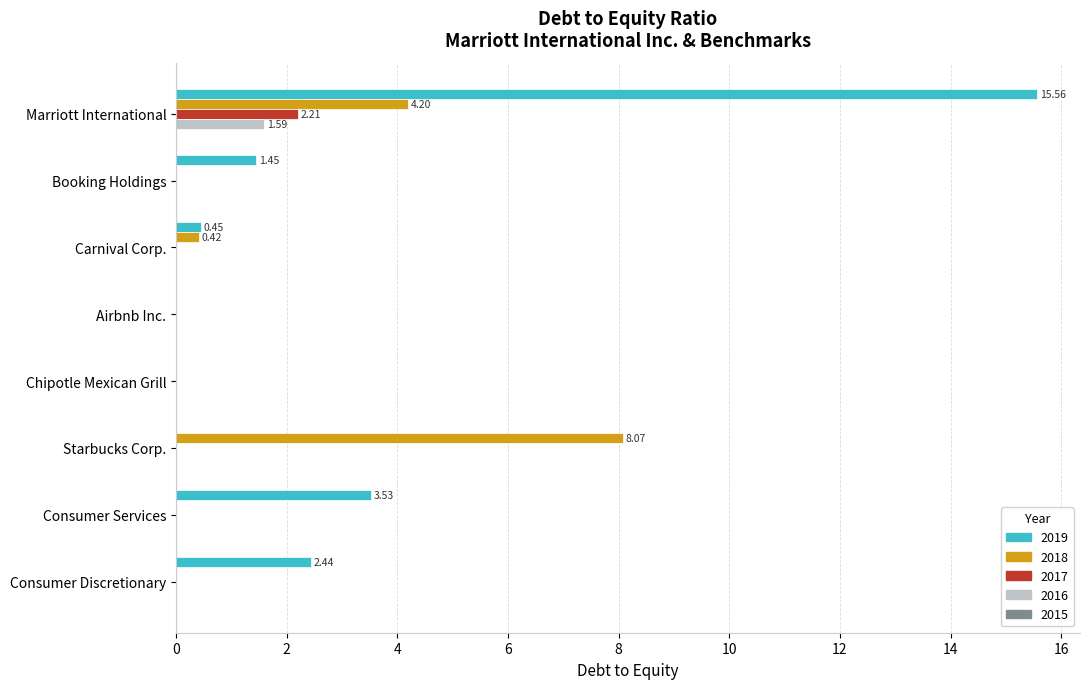

What is the sum of all 2018 values?

12.7